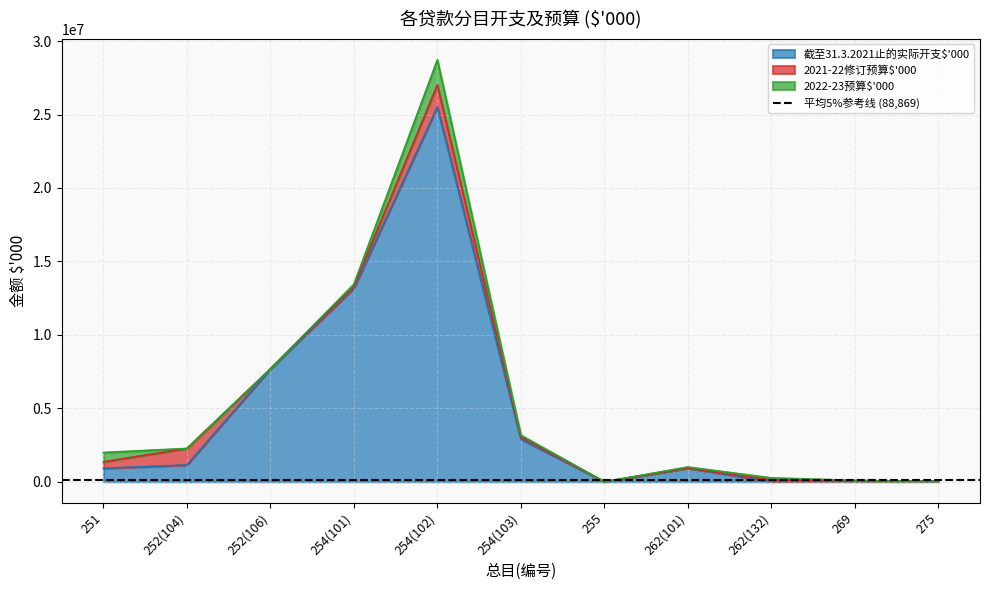

How many lines are shown in the chart?

3